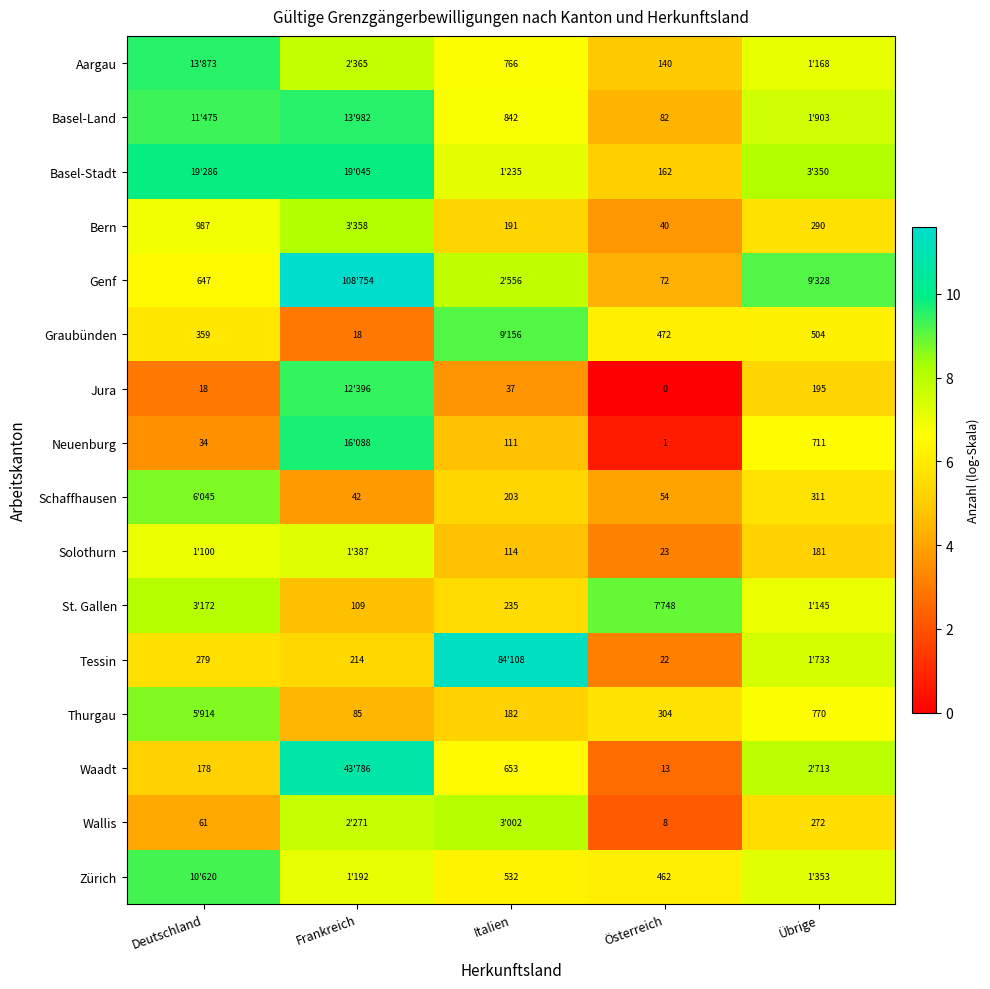

The value of Thurgau at Italien is 5.2. True or false?

True